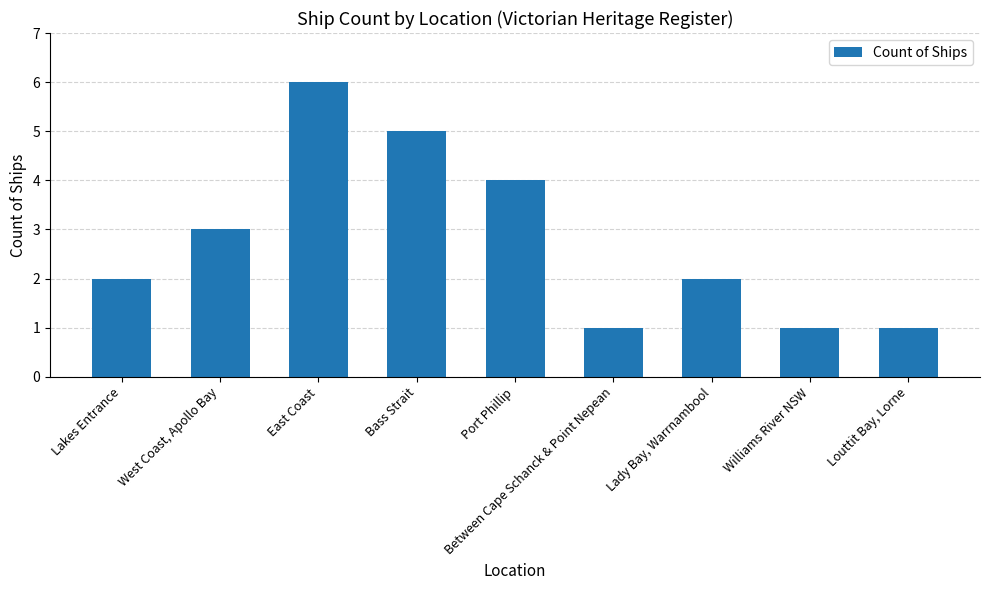

What is the label of the 7th bar from the left?

Lady Bay, Warrnambool